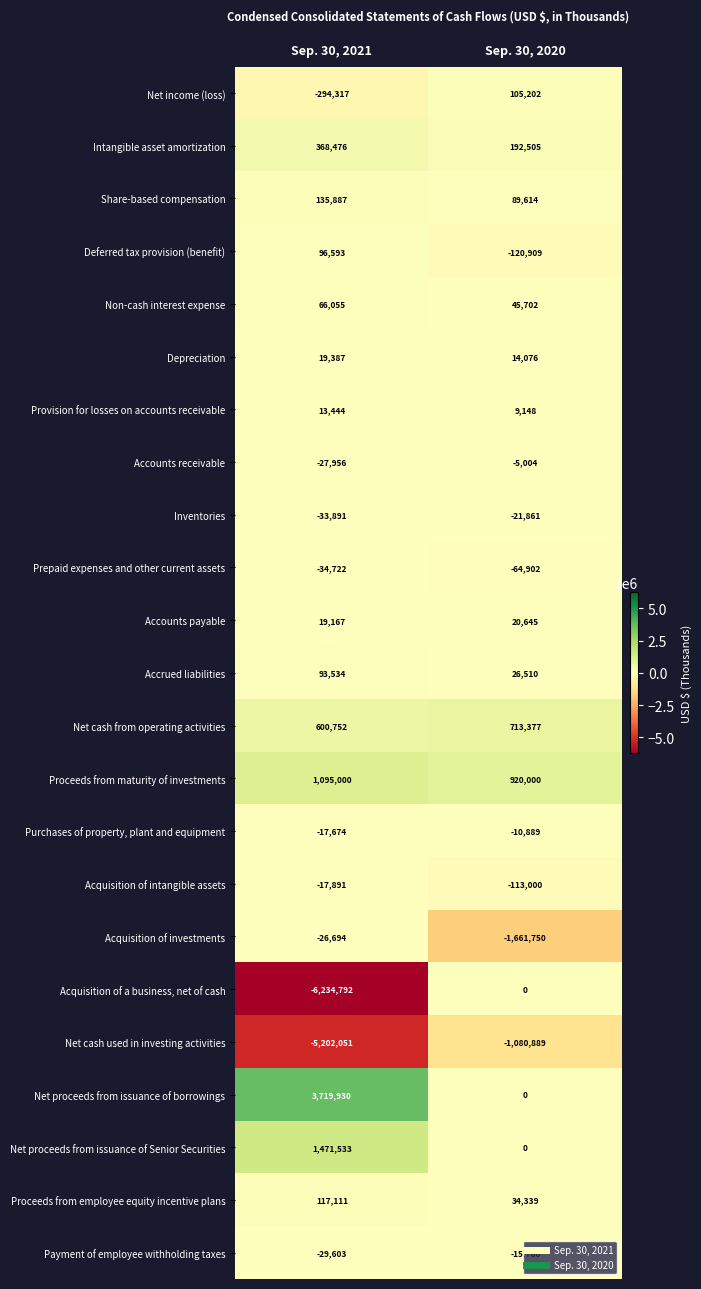

What is the sum of the Provision for losses on accounts receivable values at Sep. 30, 2021 and Sep. 30, 2020?

22592